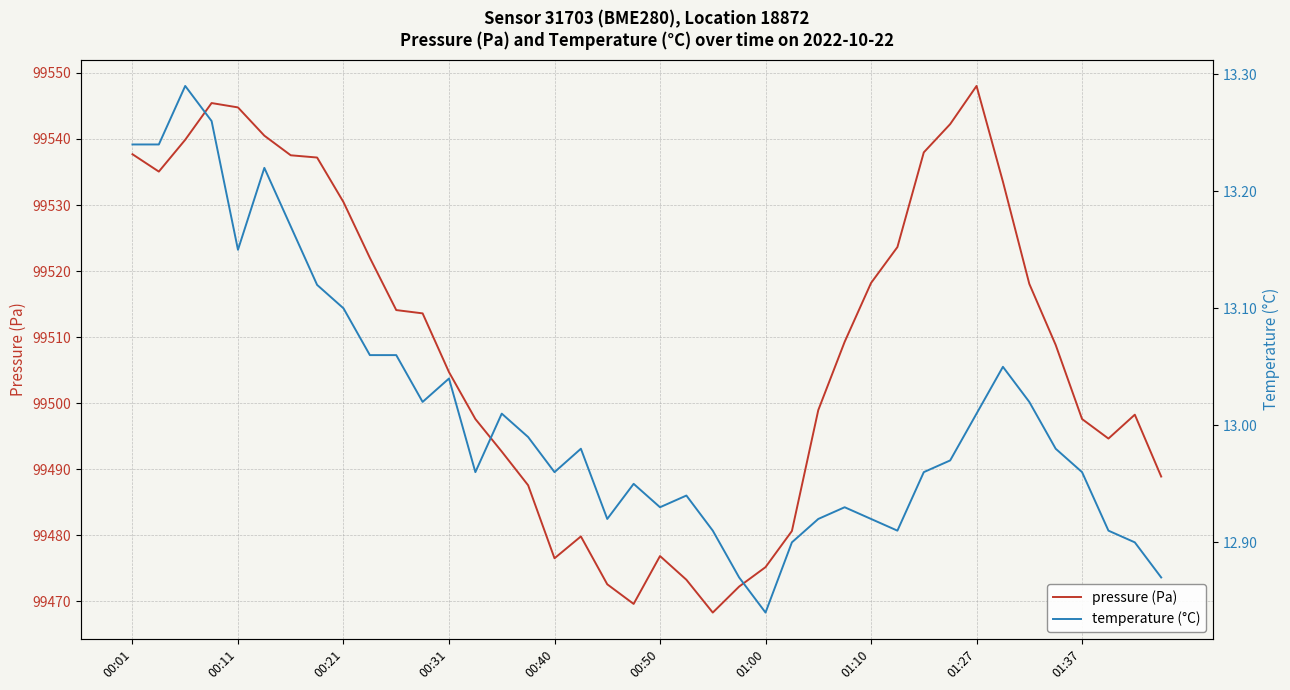

Is it true that pressure (Pa) equals 99504.7 at 00:31?

True